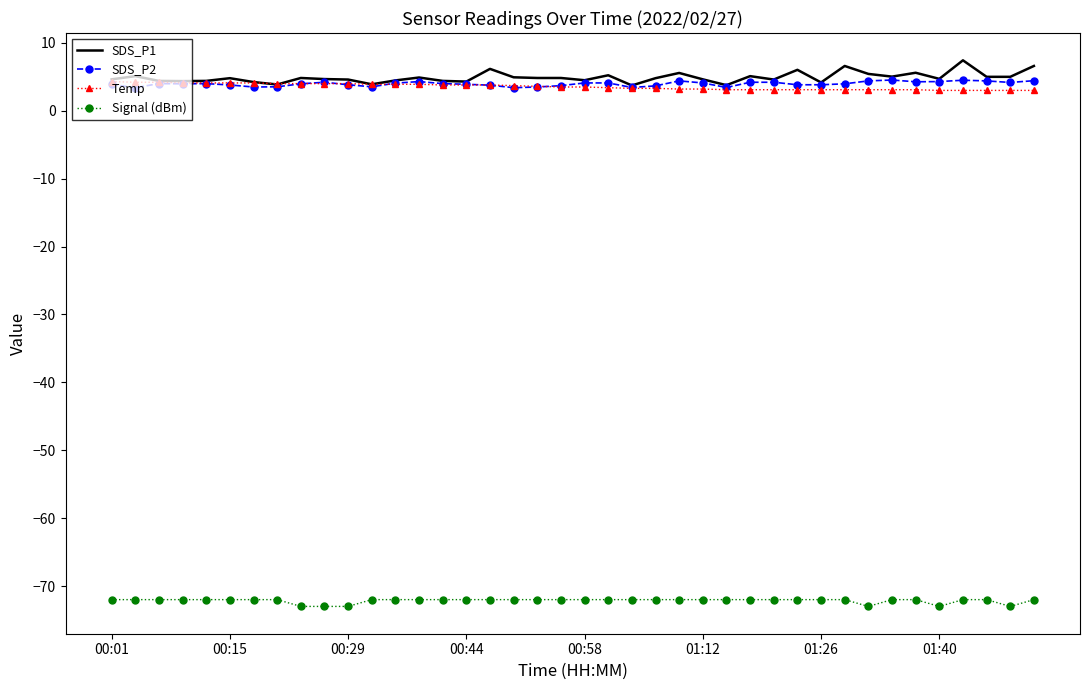

Count the number of categories in the chart.

40